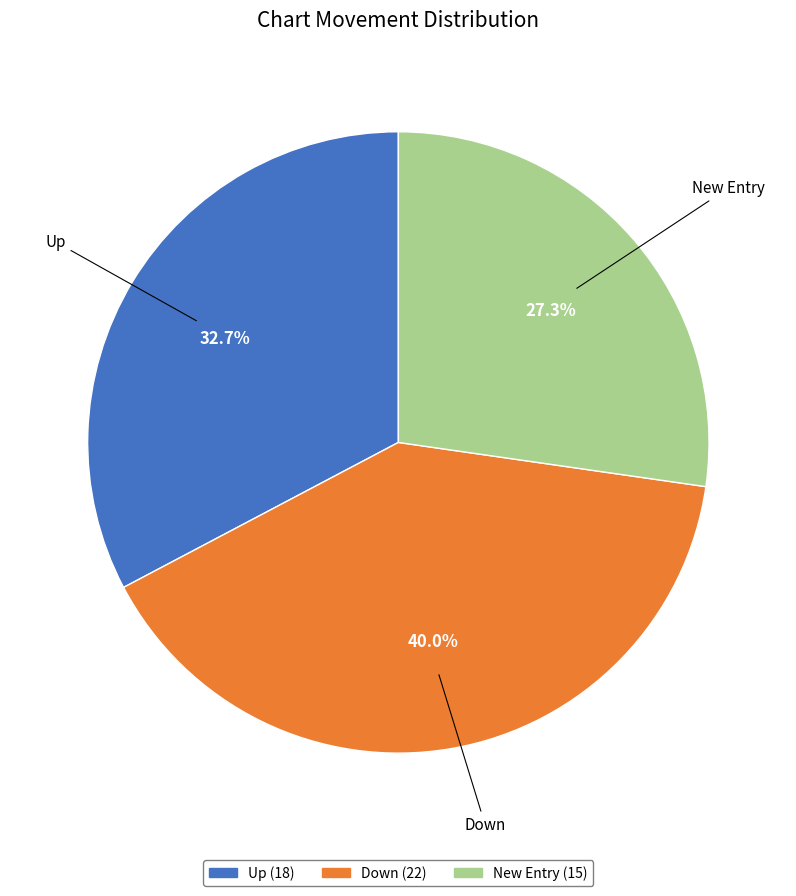

Is there a majority slice in this chart?

No